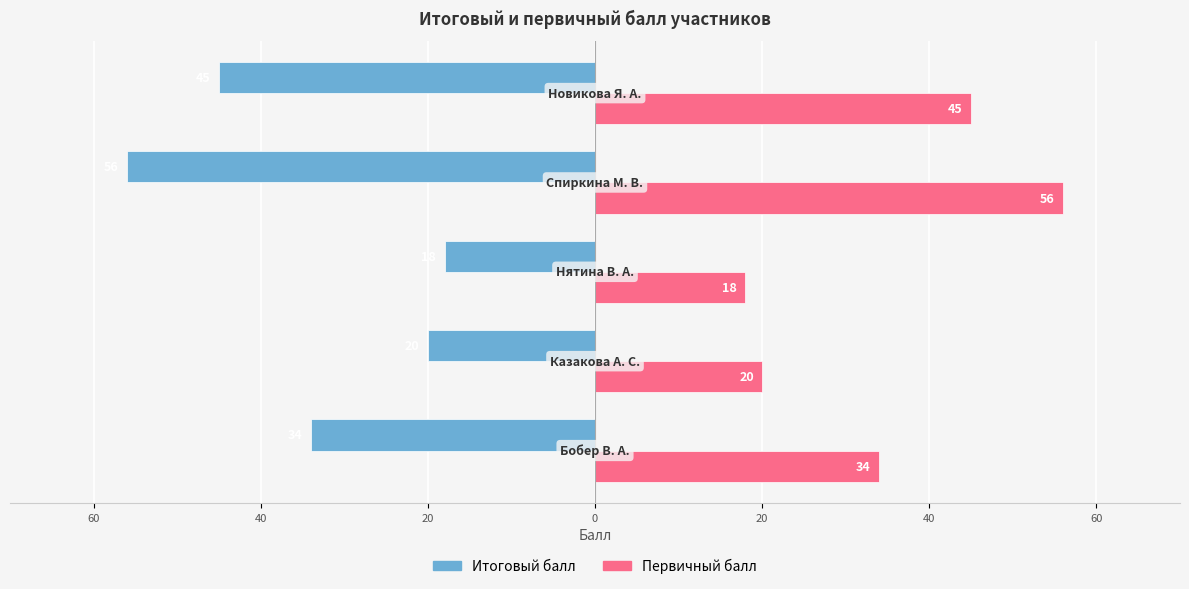

What is the value of the Итоговый балл bar at the 5th from the left?

-45